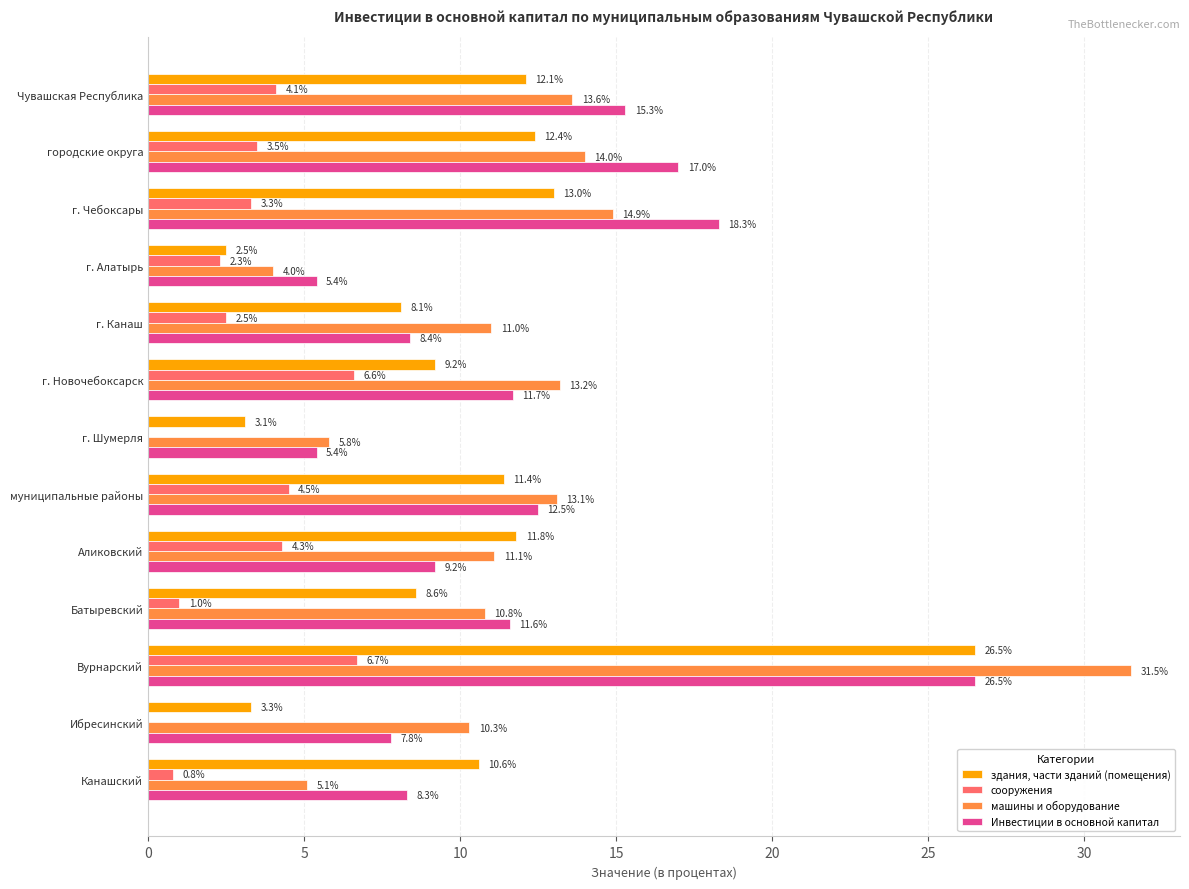

Which category has the highest value across all series?

Вурнарский